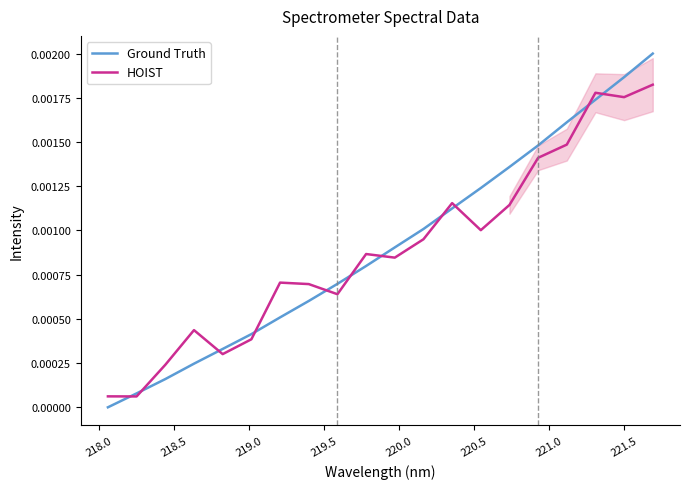

Between 220.5 and 221.5, which is larger?

221.5